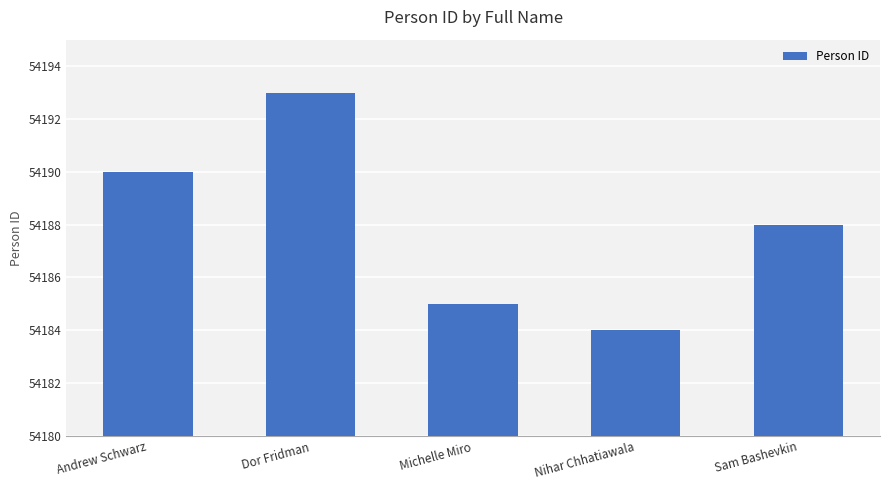

Rank the categories by value from lowest to highest.

Nihar Chhatiawala, Michelle Miro, Sam Bashevkin, Andrew Schwarz, Dor Fridman